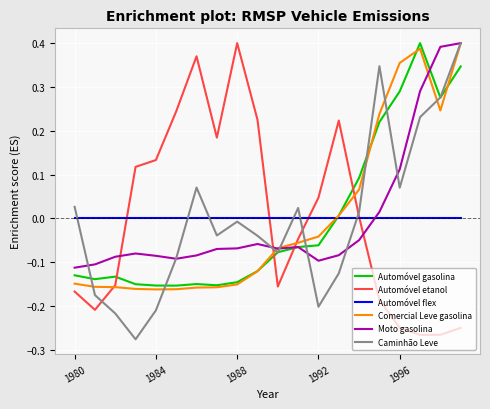

Is it true that Moto gasolina equals -0.2 at 1980?

False